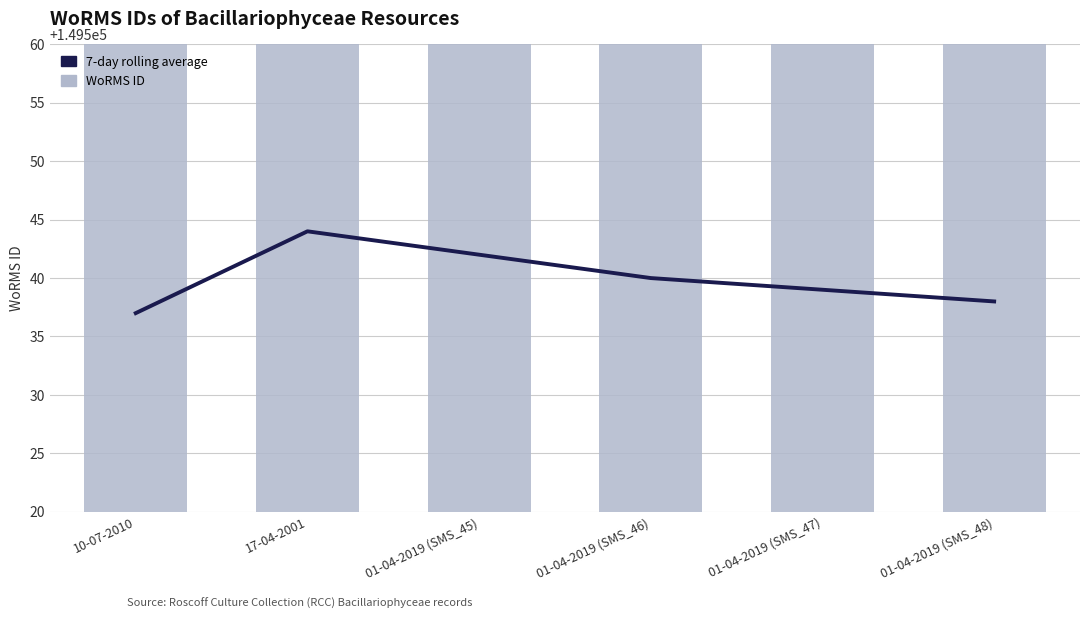

Reading left to right, extract all data points from this chart.

7-day rolling average: 149537	149544	149542	149540	149539	149538
WoRMS ID: 149537	149553	149538	149538	149538	149538